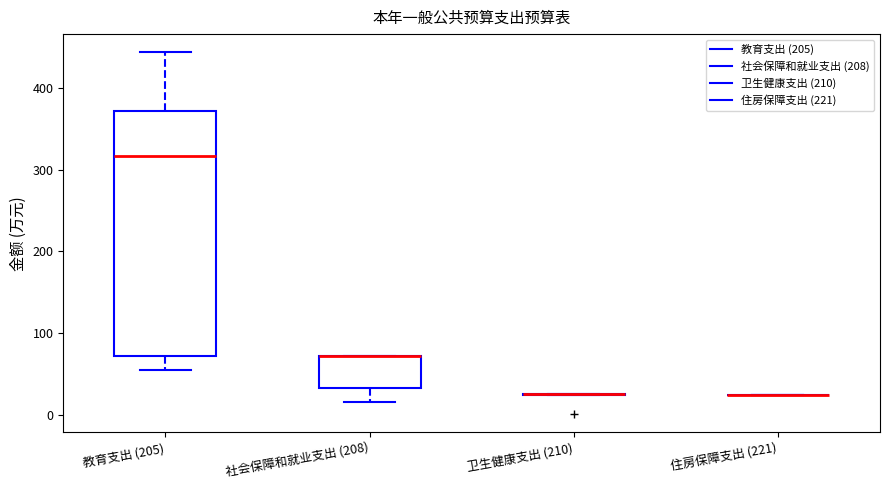

Reading left to right, read every box against the y-axis: the position of its median line, the range the box covers, and the ends of its whiskers. The values are not printed on the chart, so give them approximately, as read against the axis.

教育支出 (205): median 320, box 70 to 370, whiskers 50 to 440
社会保障和就业支出 (208): median 70 (drawn on the box's upper edge), box 30 to 70, whiskers 20 to 70
卫生健康支出 (210): box collapsed to a line at 30, whiskers 30 to 30
住房保障支出 (221): box collapsed to a line at 20, whiskers 20 to 20